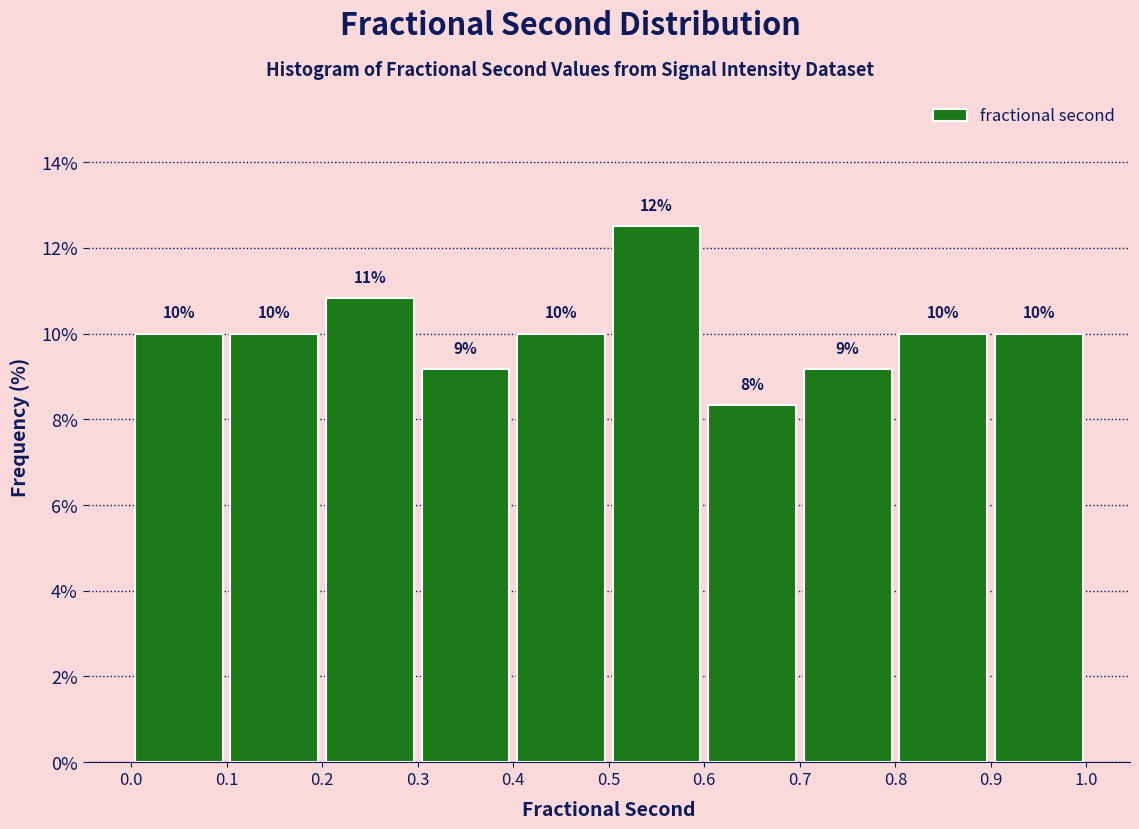

Over which range of the x-axis is the bar tallest?

0.5 to 0.6